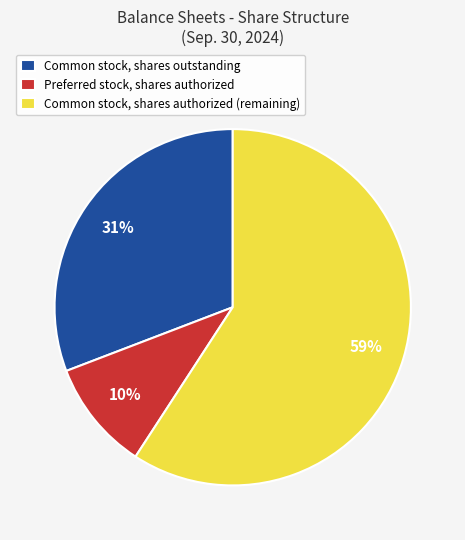

Rank the categories by value from highest to lowest.

Common stock, shares authorized (remaining), Common stock, shares outstanding, Preferred stock, shares authorized